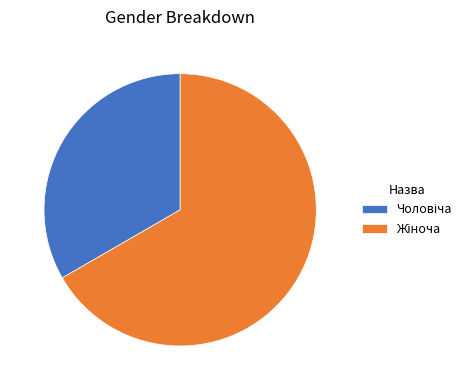

Is there any slice that represents more than half of the pie?

Yes